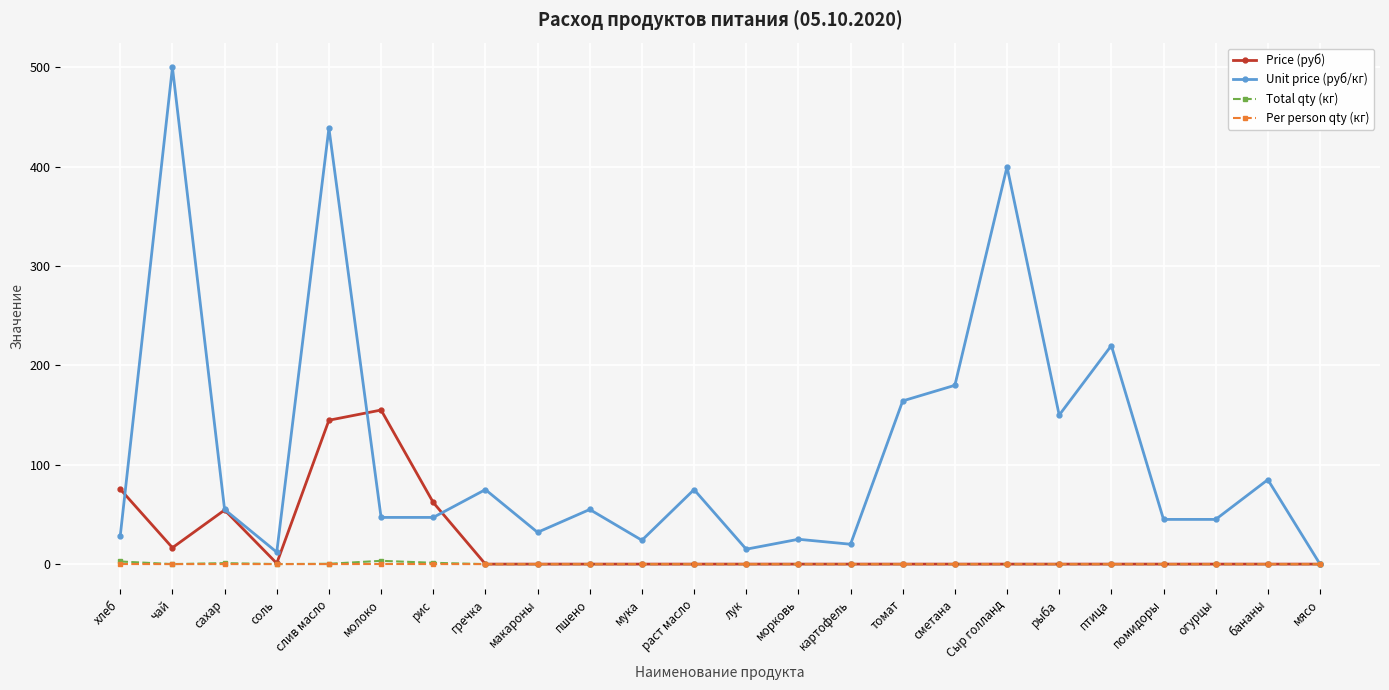

What position from the left is мука?

11